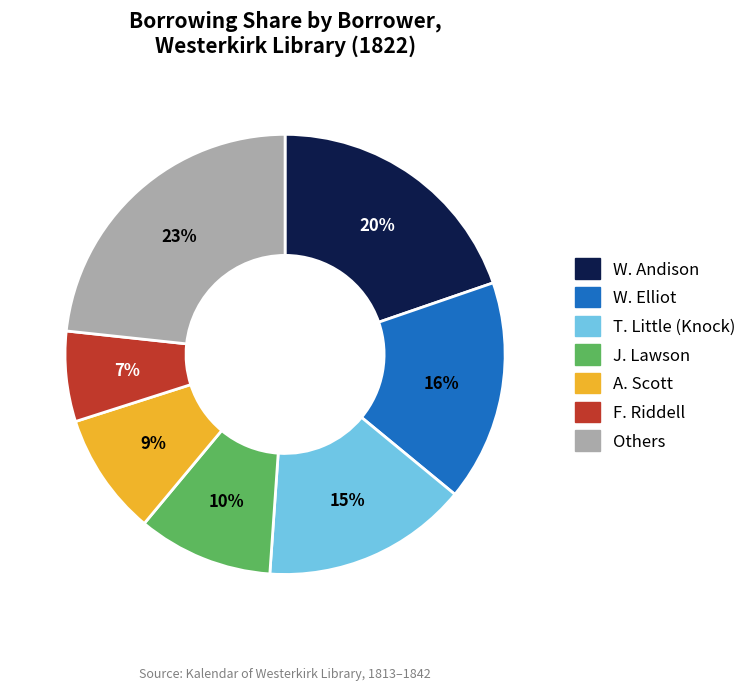

To the nearest percent, what is the average slice percentage?

14%